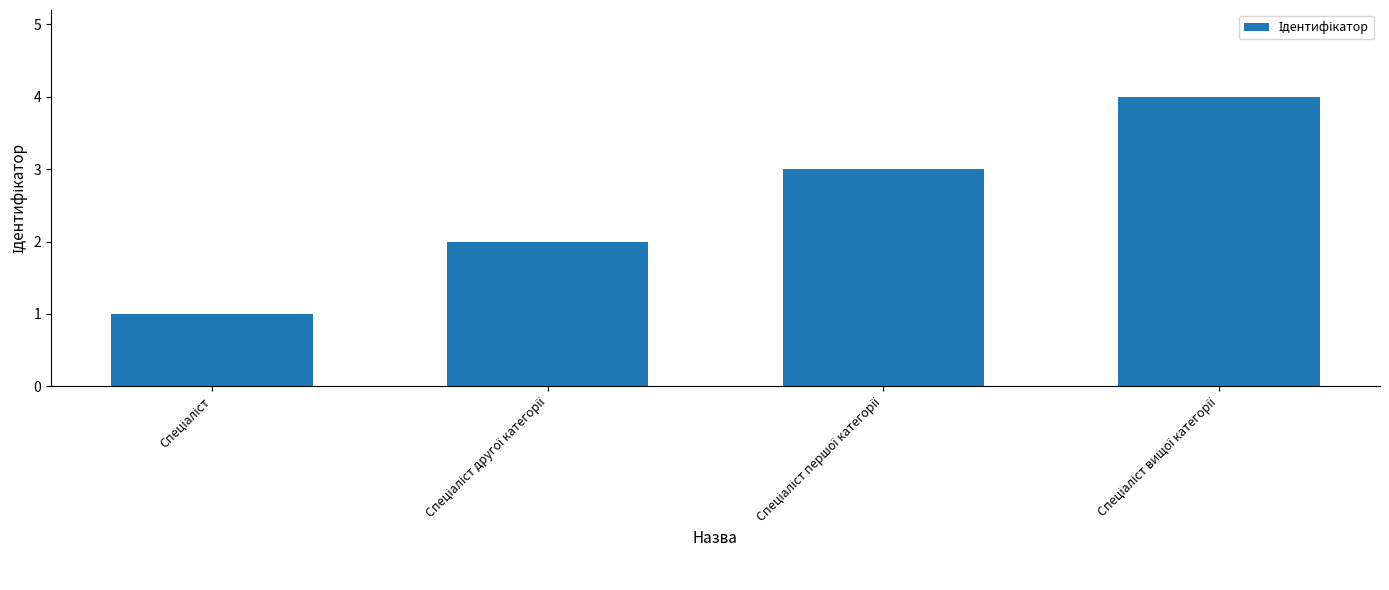

What is the difference between the second highest and minimum values?

2